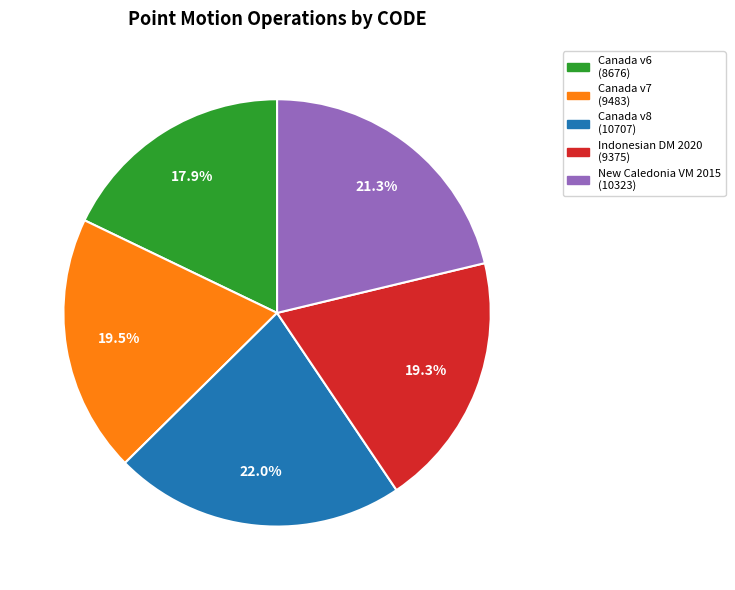

Does any single category account for the majority?

No